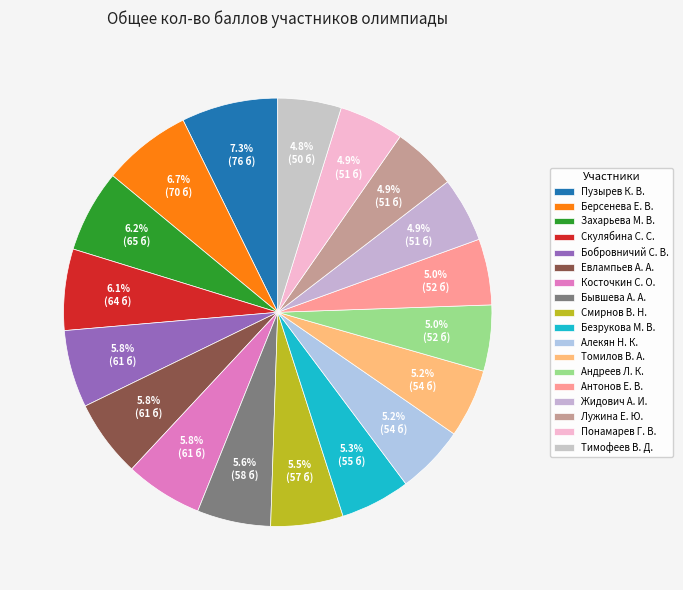

How many segments does this pie chart have?

18